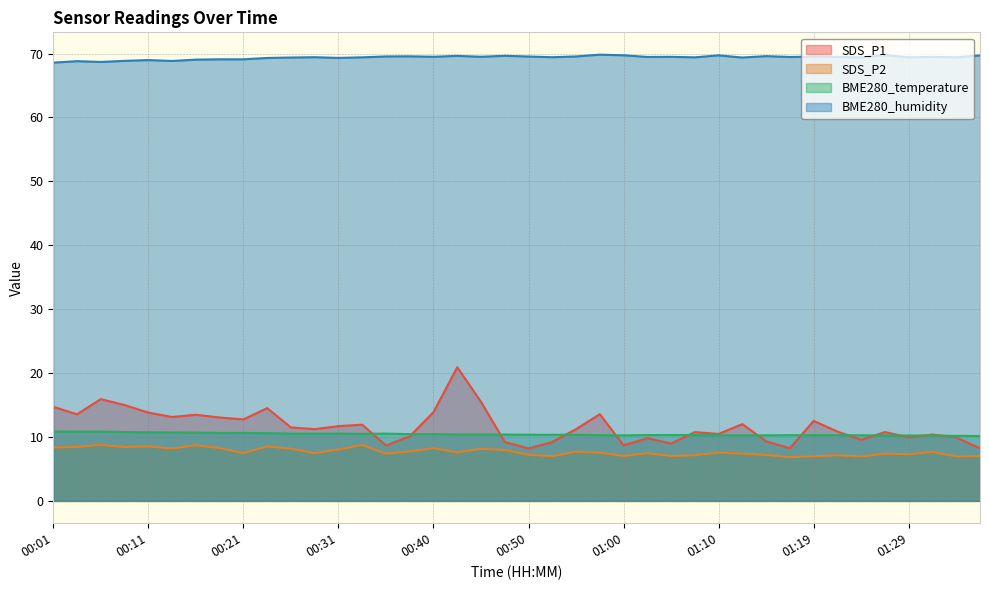

True or false: SDS_P1 and BME280_humidity intersect in this chart.

False